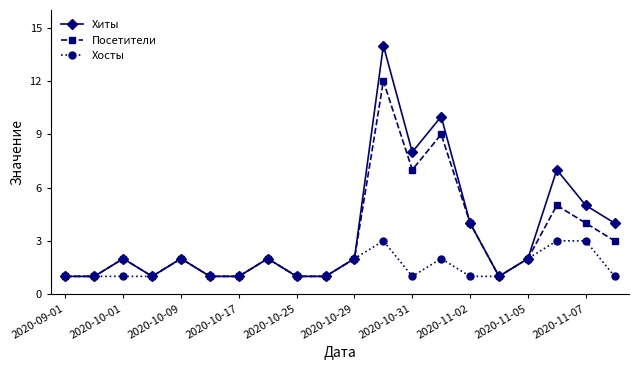

List the series in order of their overall mean, highest first.

Хиты, Посетители, Хосты